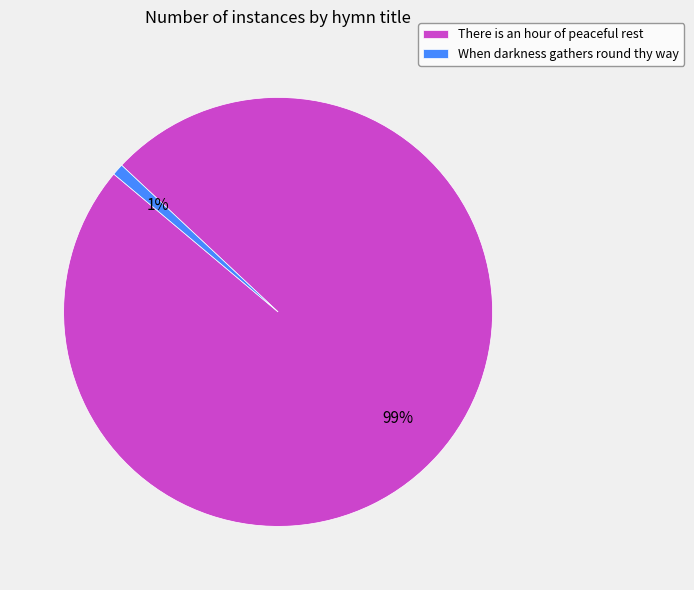

What percentage is the When darkness gathers round thy way slice, to the nearest percent?

1%